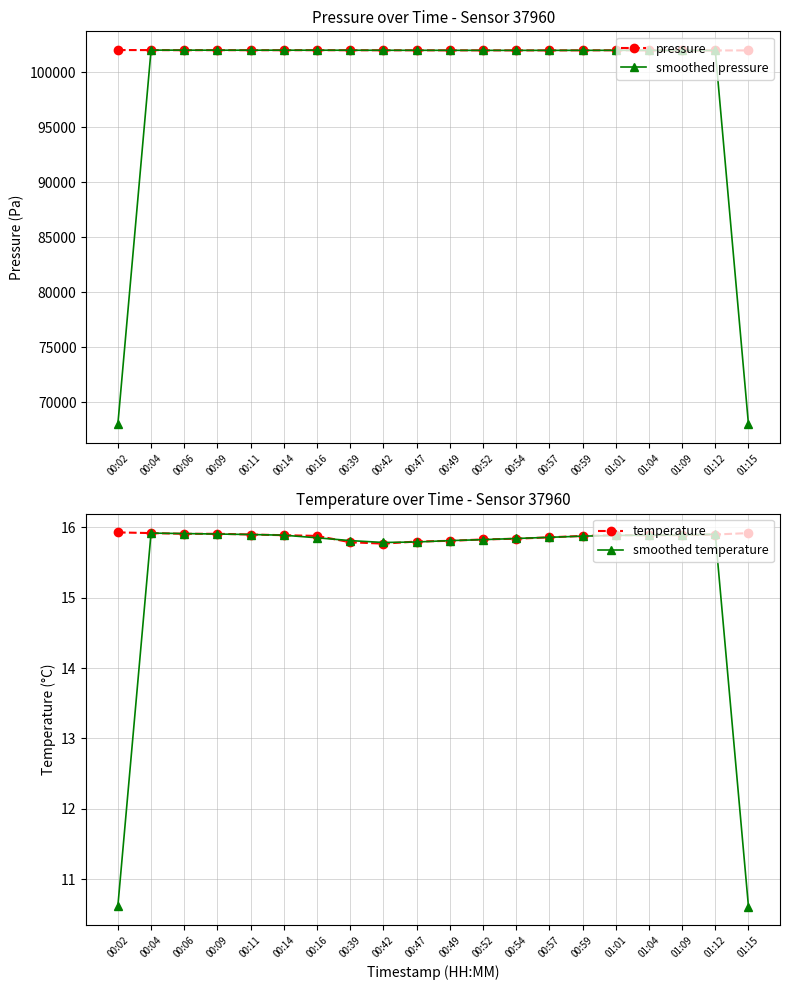

What is the sum of all smoothed pressure values?

1971763.0